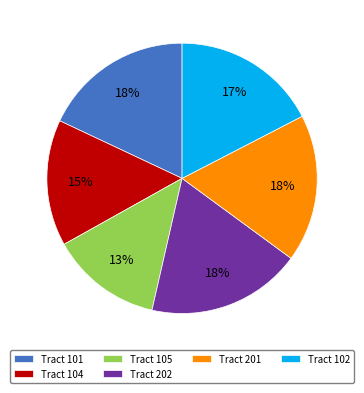

Is there any slice that represents more than half of the pie?

No